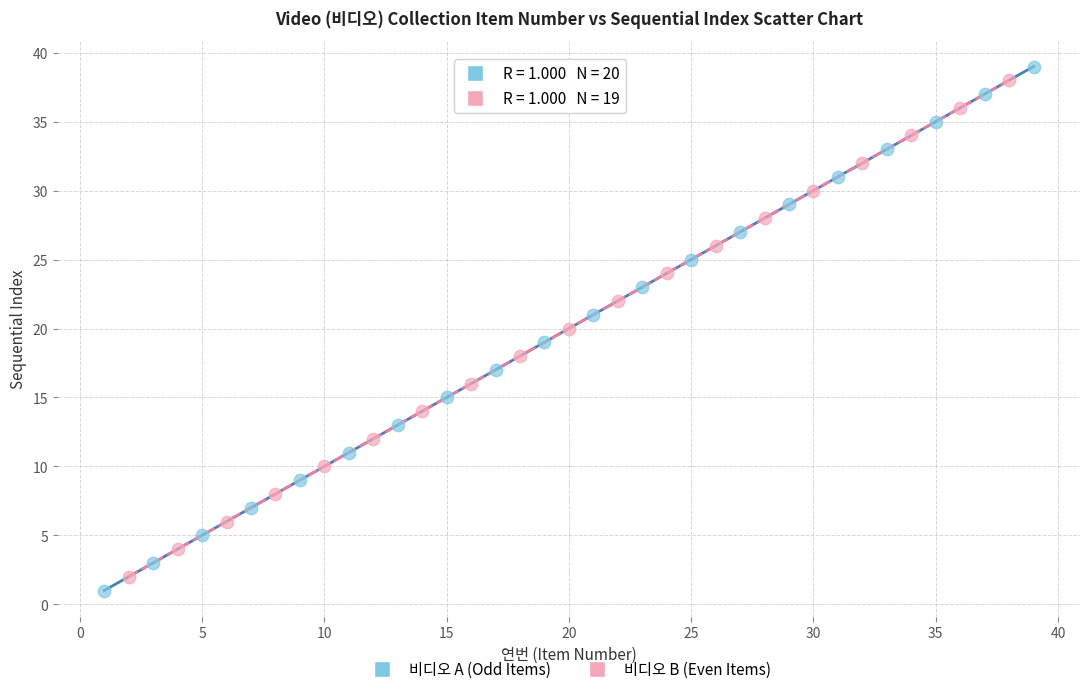

Which series has the largest Y range (max minus min)?

비디오 A (Odd Items)